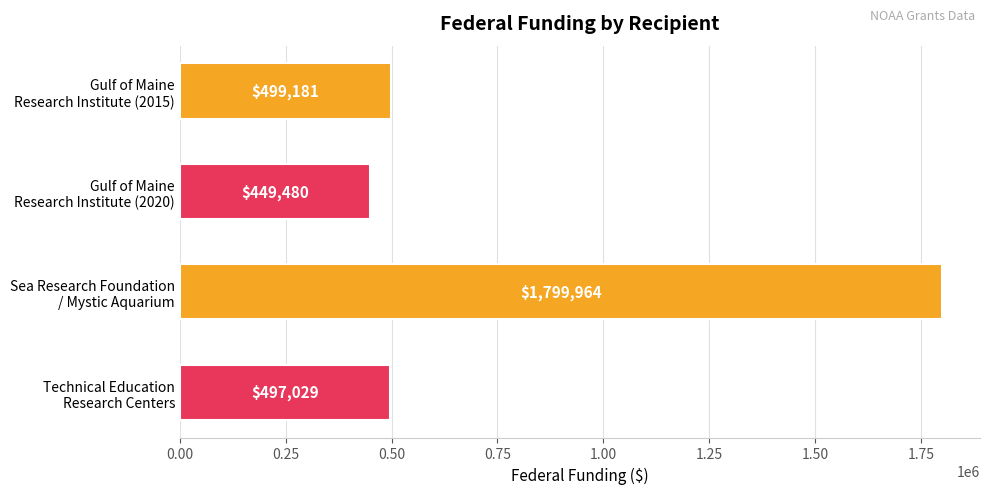

What is the difference between the maximum and minimum values?

1350484